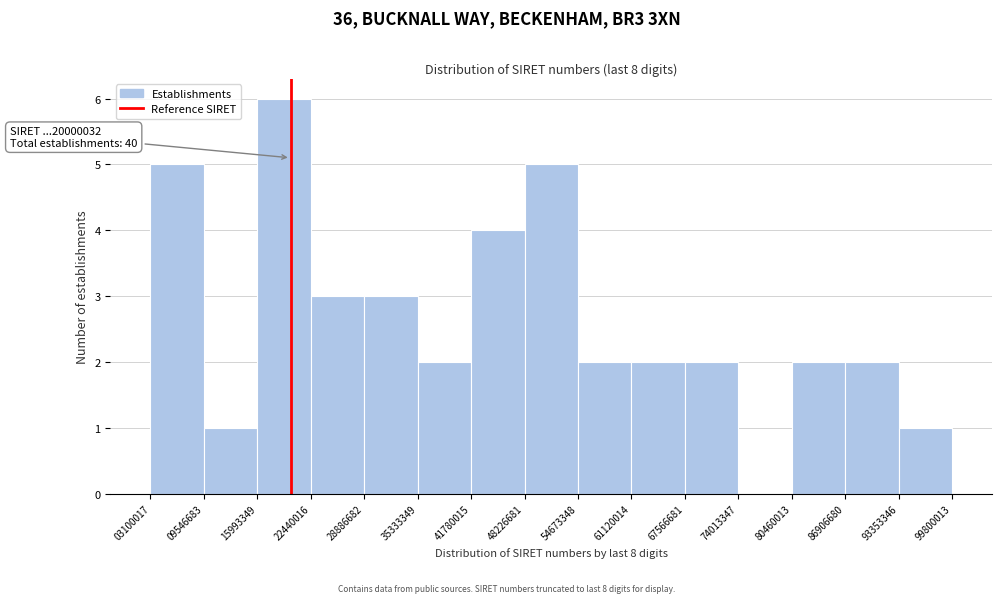

Which range on the x-axis has the tallest bar?

15993349 to 22440016